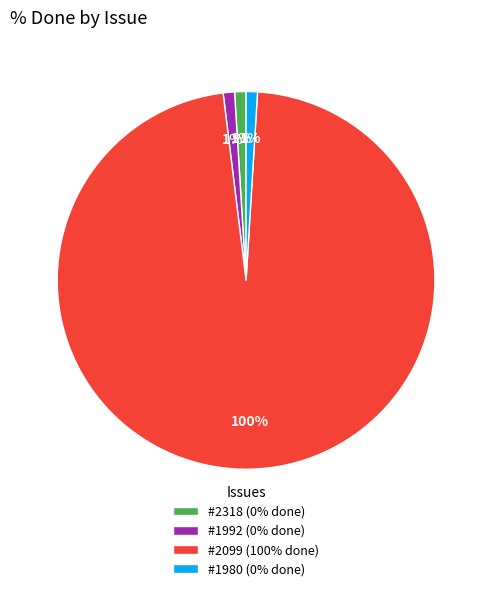

The #2099 slice represents 90% of the pie. True or false?

False